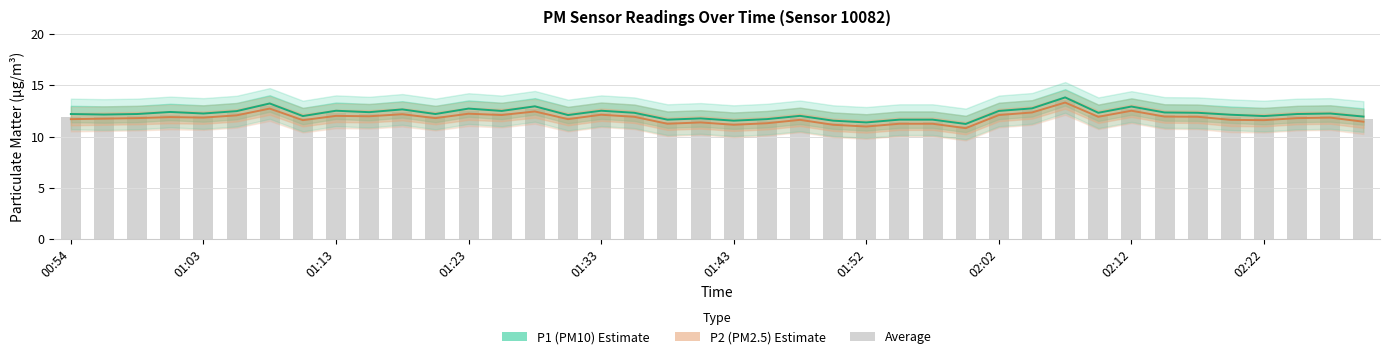

At 02:02, list the series in order from largest to smallest.

P1 (PM10), Average (P1+P2)/2, P2 (PM2.5)